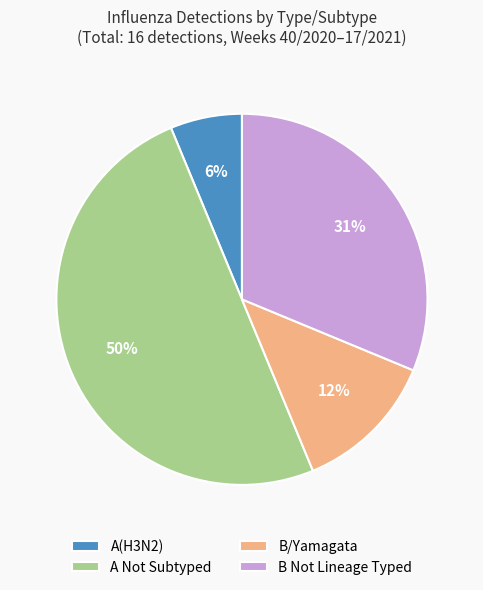

How many segments does this pie chart have?

4